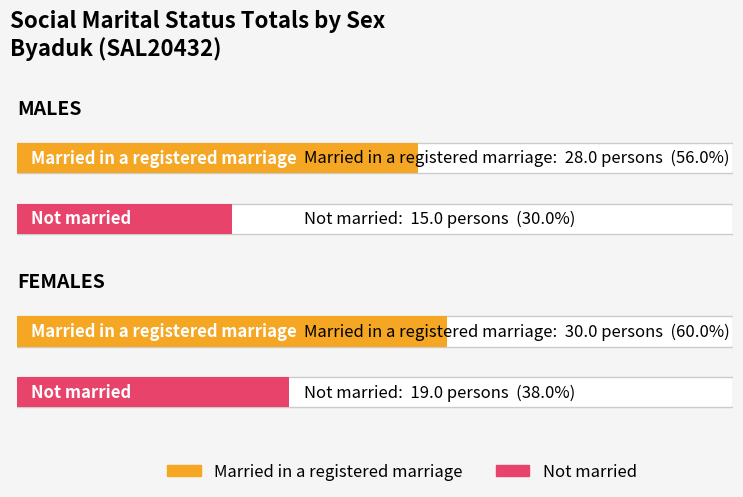

What is the value of the Married in a registered marriage bar at the 1st from the left?

28